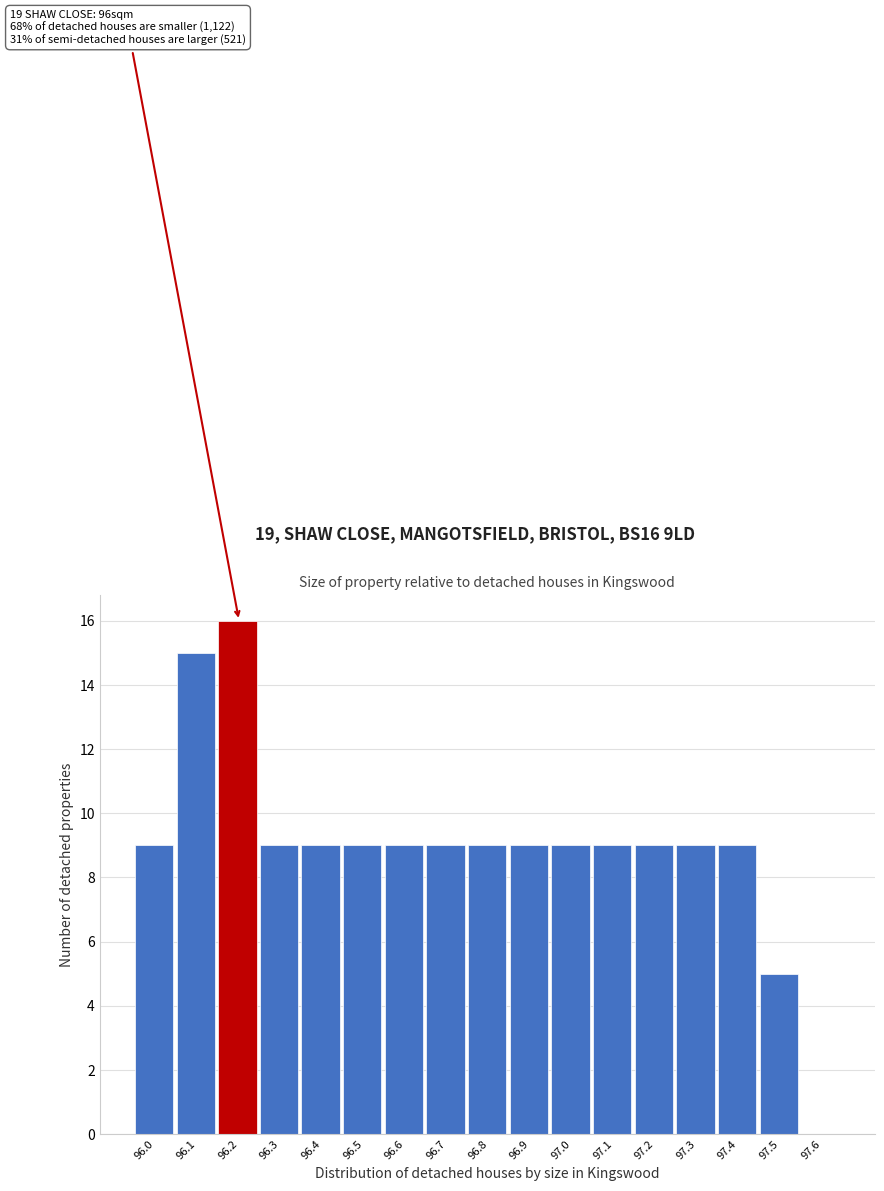

Over which range of the x-axis is the bar tallest?

96.15 to 96.25